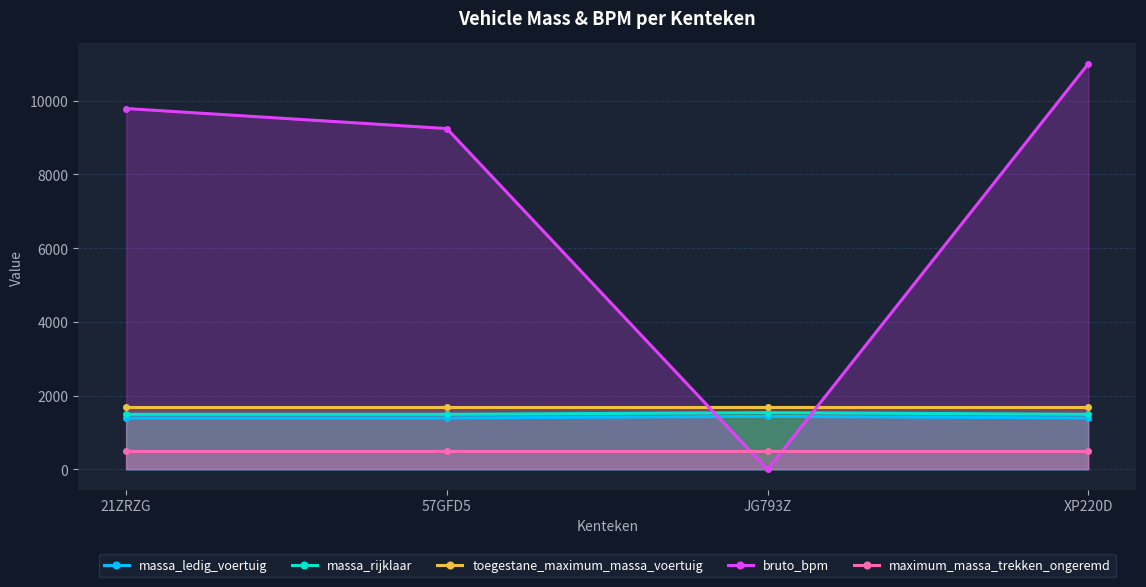

What is the approximate value of bruto_bpm at 57GFD5, to the nearest 10?

9240